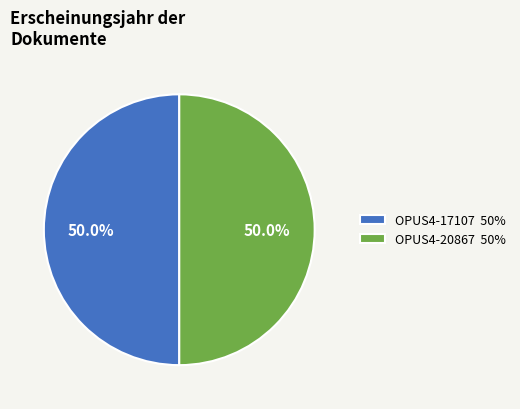

Combined, do OPUS4-17107 50% and OPUS4-20867 50% account for over 50%?

Yes